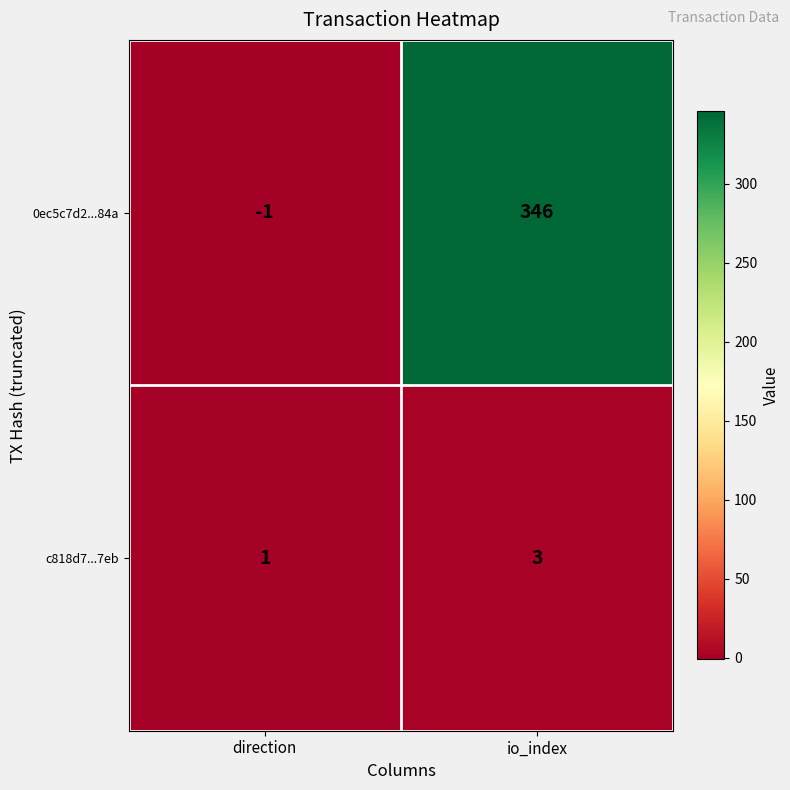

Reading right to left, what are all the values shown in this chart?

0ec5c7d2...84a: 346	-1
c818d7...7eb: 3	1